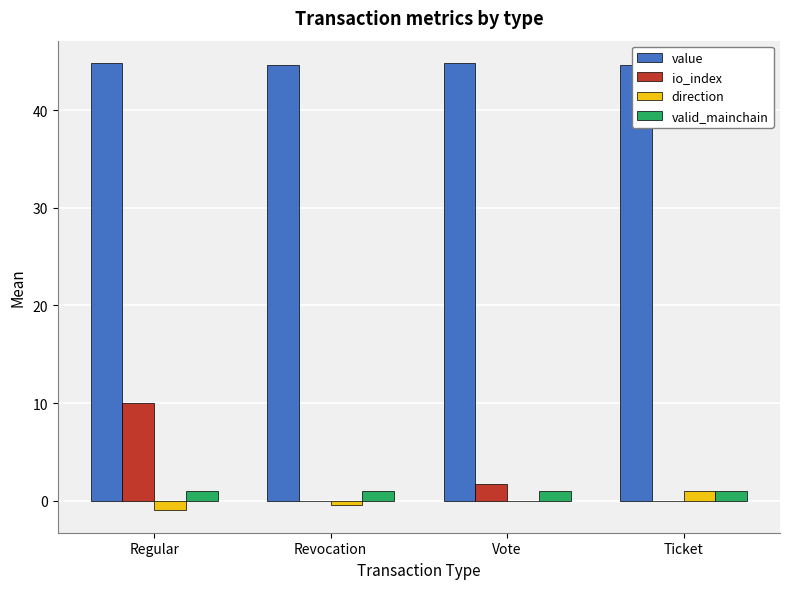

Are the bars grouped side by side (vs. stacked)?

Yes